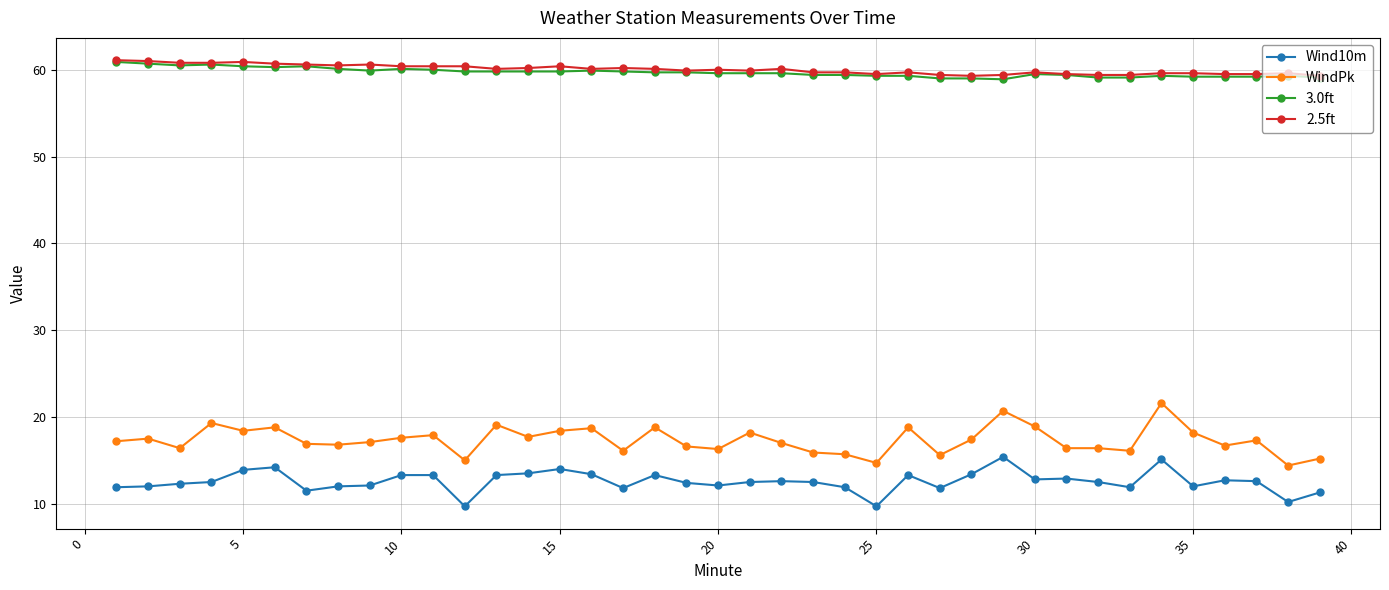

At how many categories does at least one series exceed 34?

39